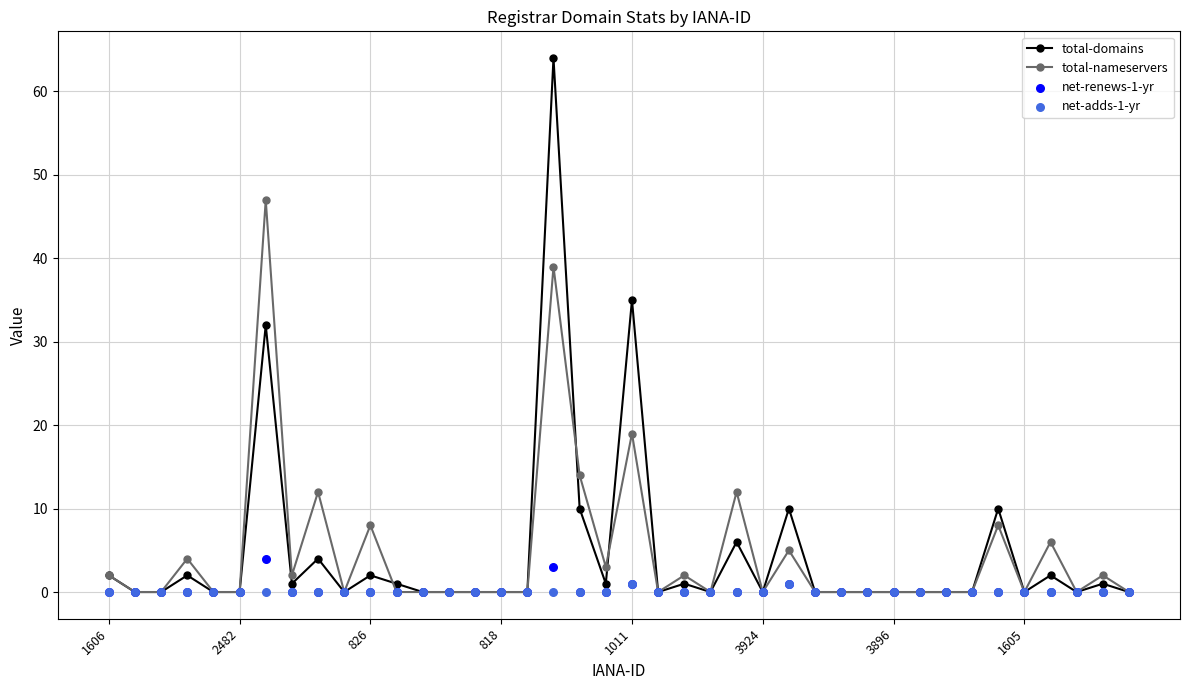

Is the value of total-domains at 17 greater than the value of net-renews-1-yr at 1605?

Yes